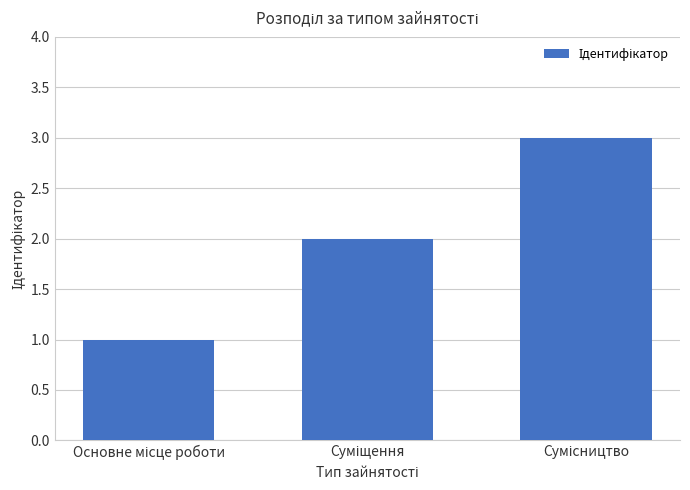

What is the sum of all values?

6